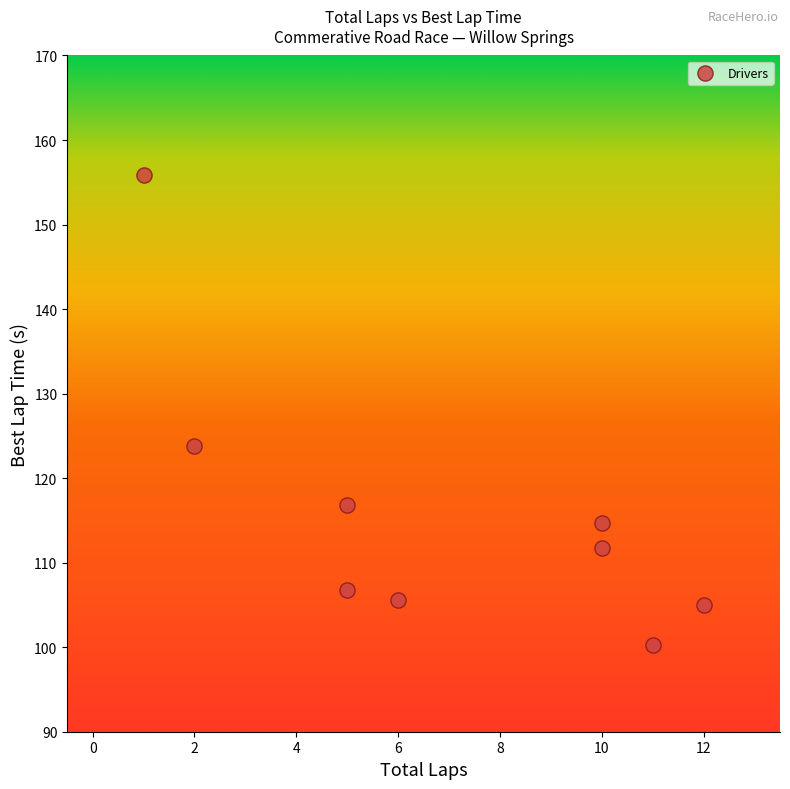

What is the average X value?

6.9